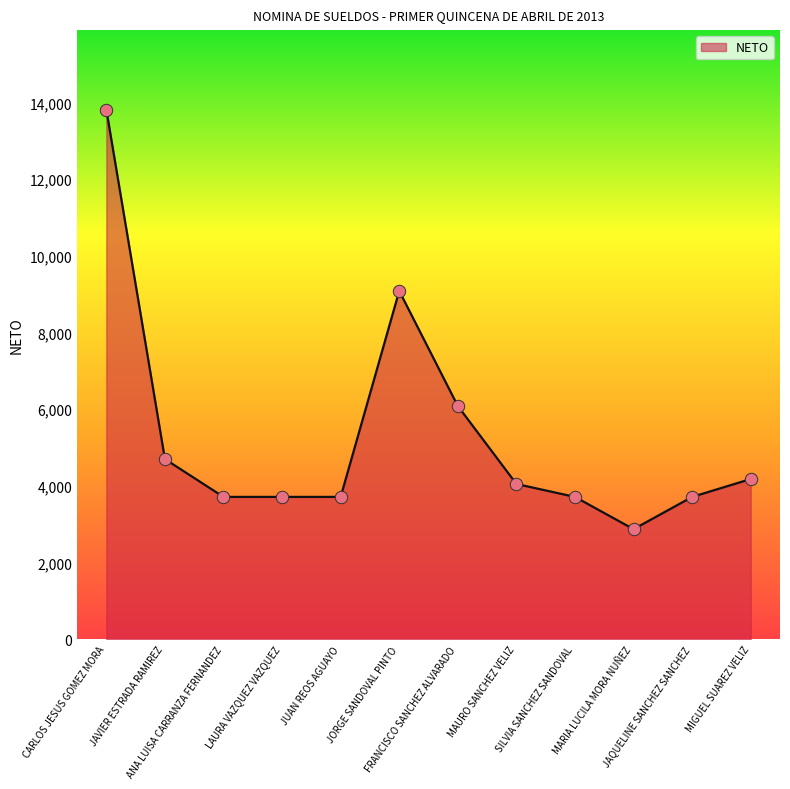

What is the change in value from LAURA VAZQUEZ VAZQUEZ to JORGE SANDOVAL PINTO?

+5368